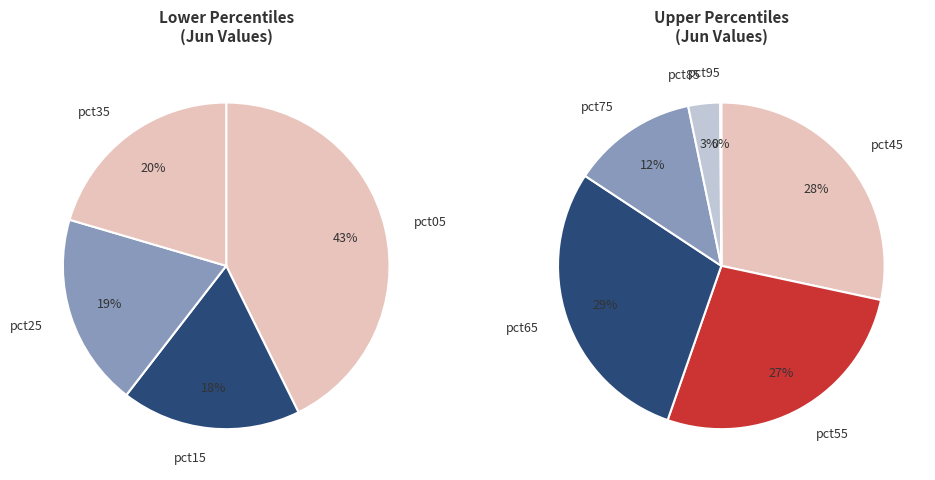

Is there any slice that represents more than half of the pie?

No